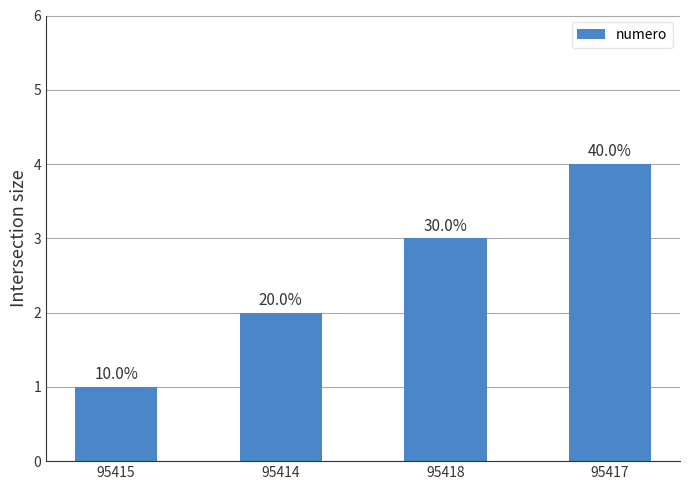

How many bars are there in total?

4